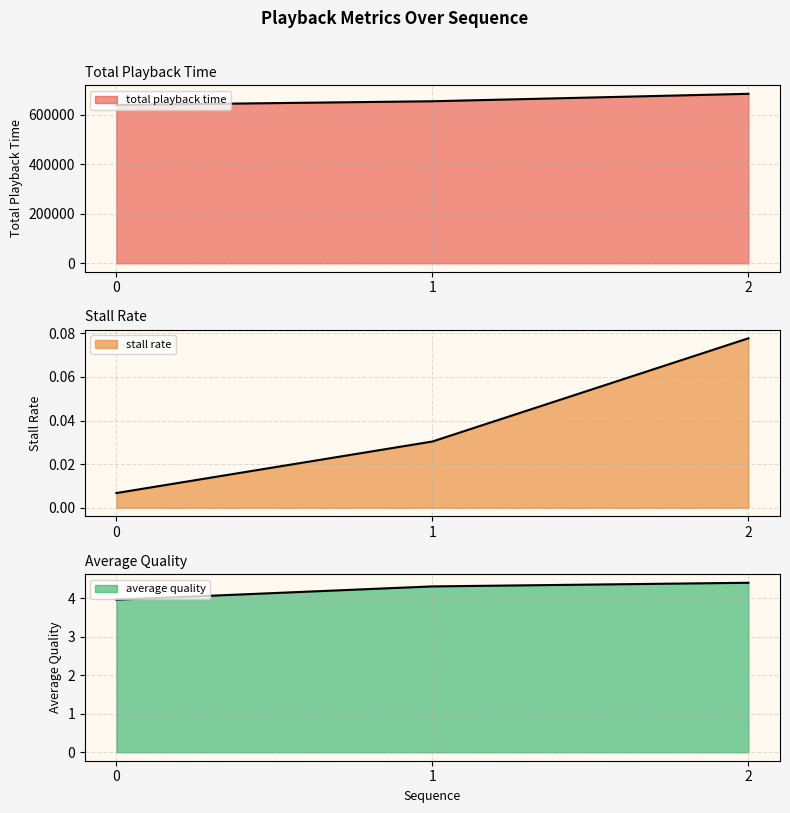

True or false: total playback time has a value of 417245.8 at 0.

False